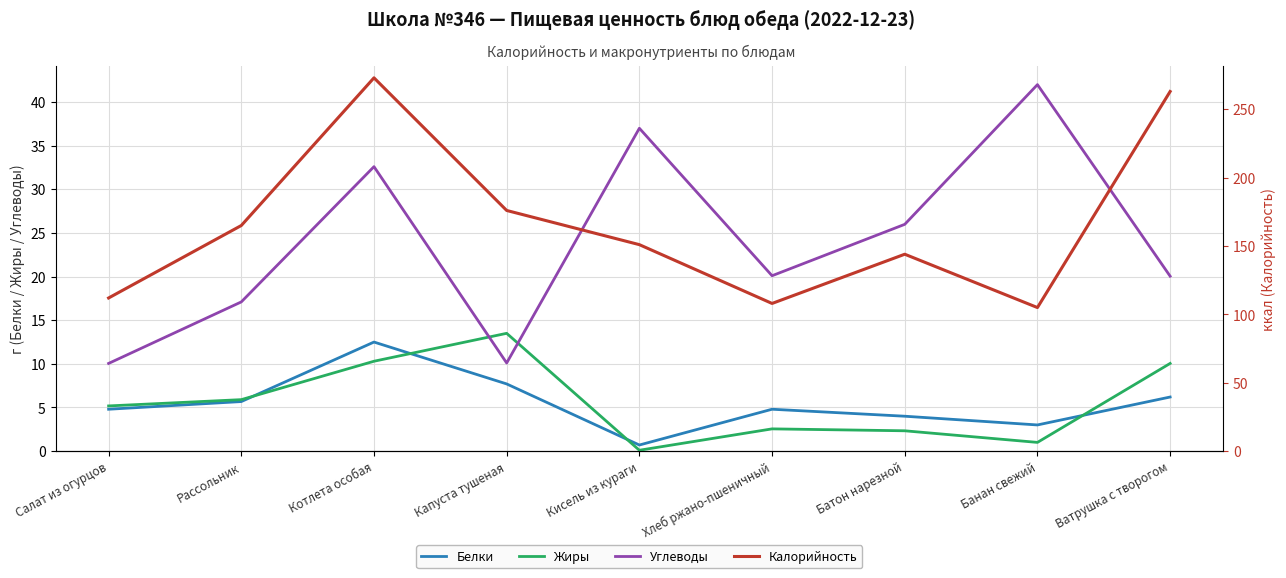

The value of Калорийность at Салат из огурцов is 112.0. True or false?

True